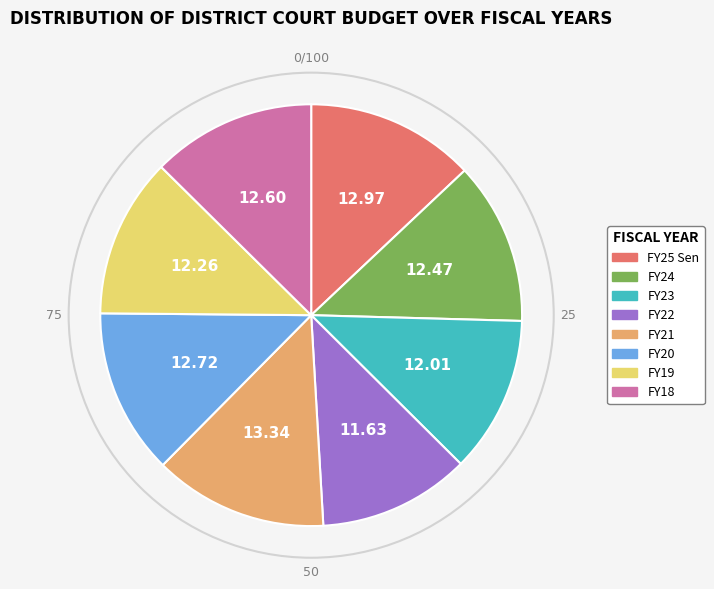

Do FY20 and FY18 together represent more than half of the pie?

No